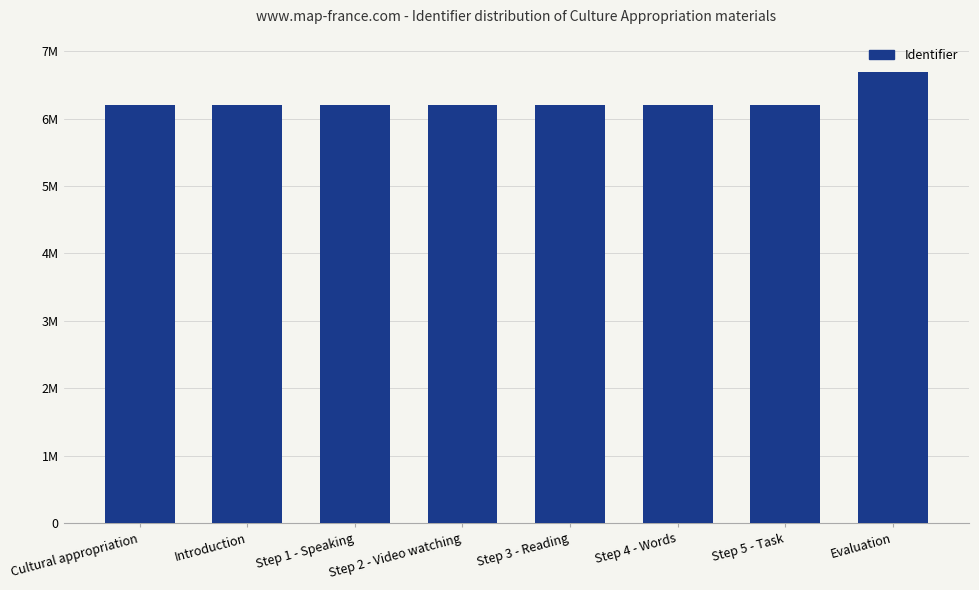

Does the chart contain any negative values?

No